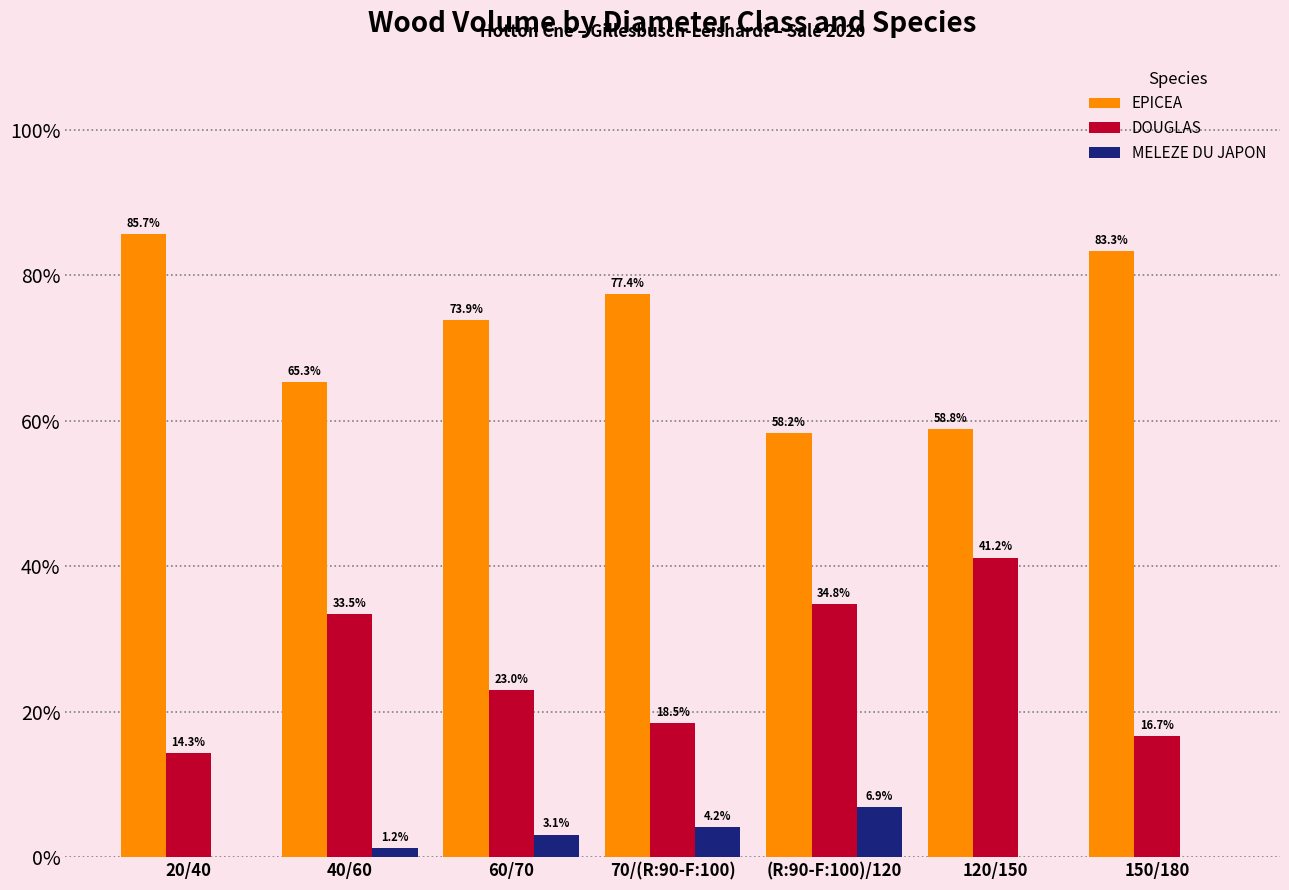

Which series changed the most between 20/40 and 40/60?

EPICEA